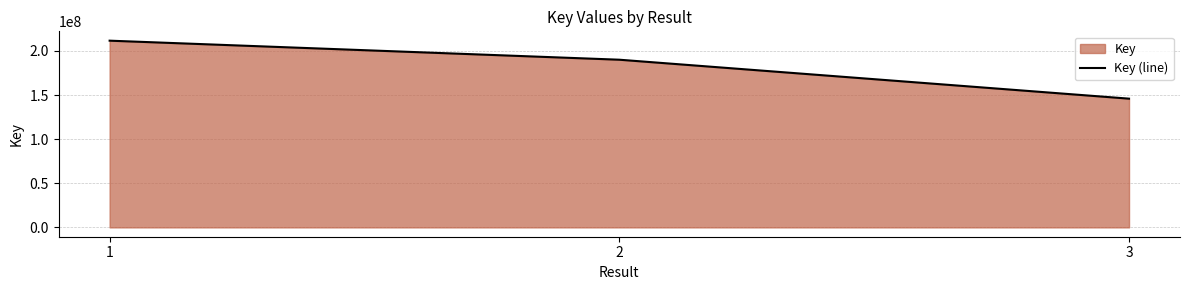

Where is the data nearest to the value 178838859?

2